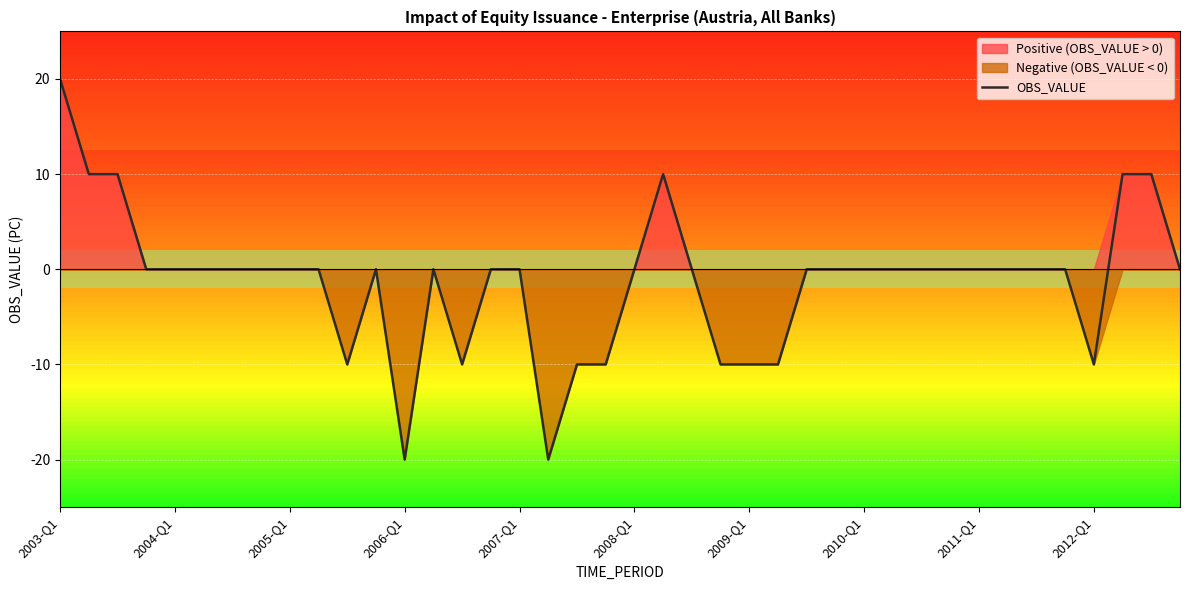

What is the difference between the maximum and minimum values?

40